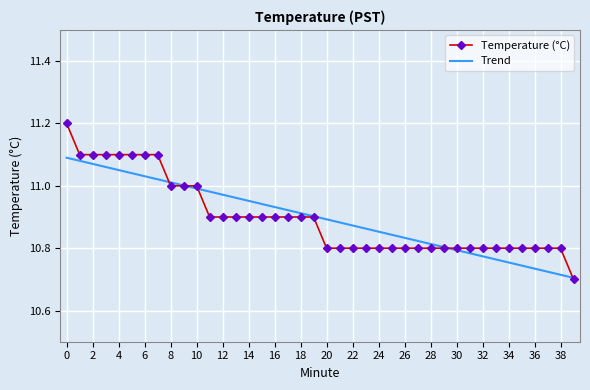

List the series in order of their peak value, lowest first.

Trend, Temperature (°C)